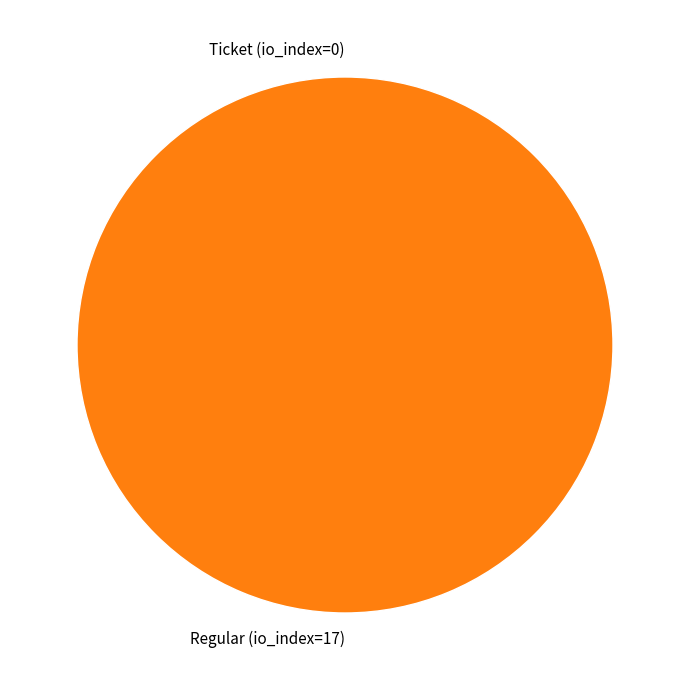

The Regular (io_index=17) slice represents 100% of the pie. True or false?

True